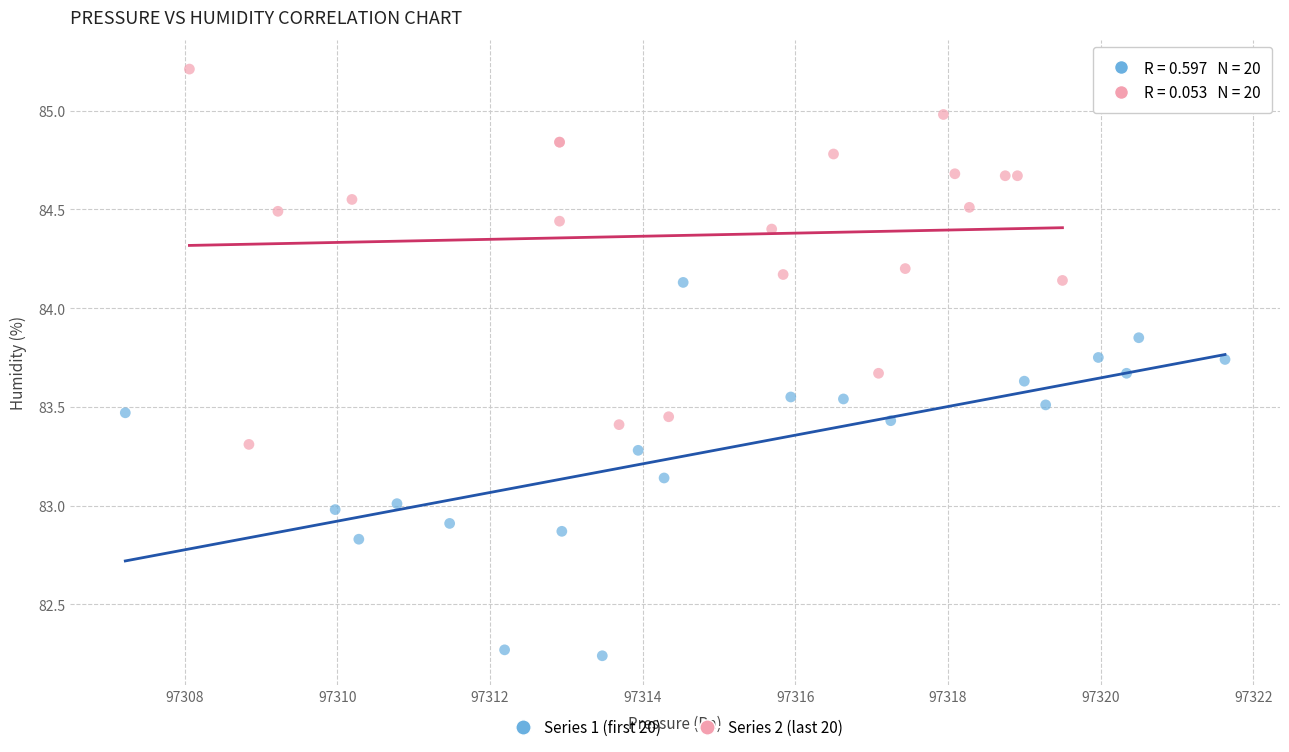

Which series reaches the minimum Y coordinate?

Series 1 (first 20)